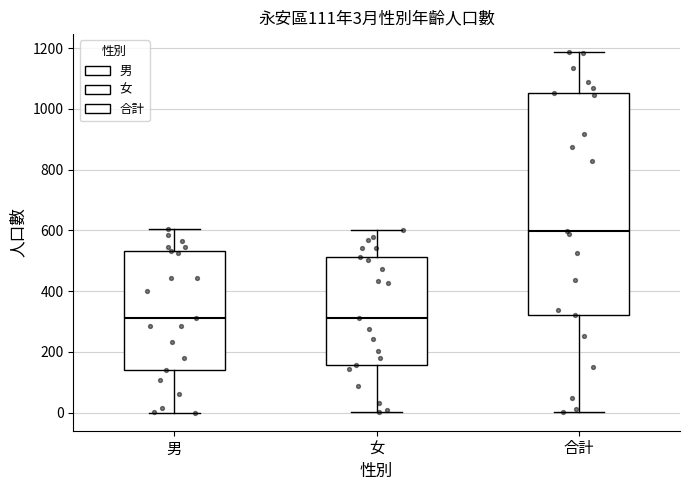

Comparing the boxes themselves (not the whiskers), which one is the tallest?

合計